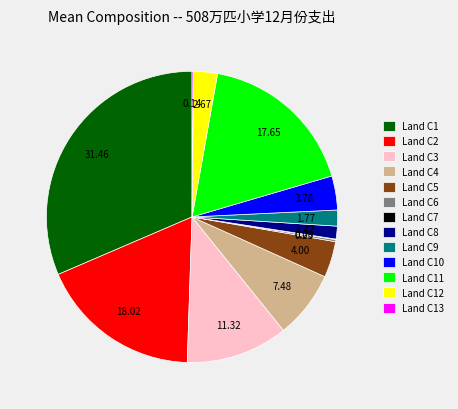

Combined, do Land C3 and Land C1 account for over 50%?

No